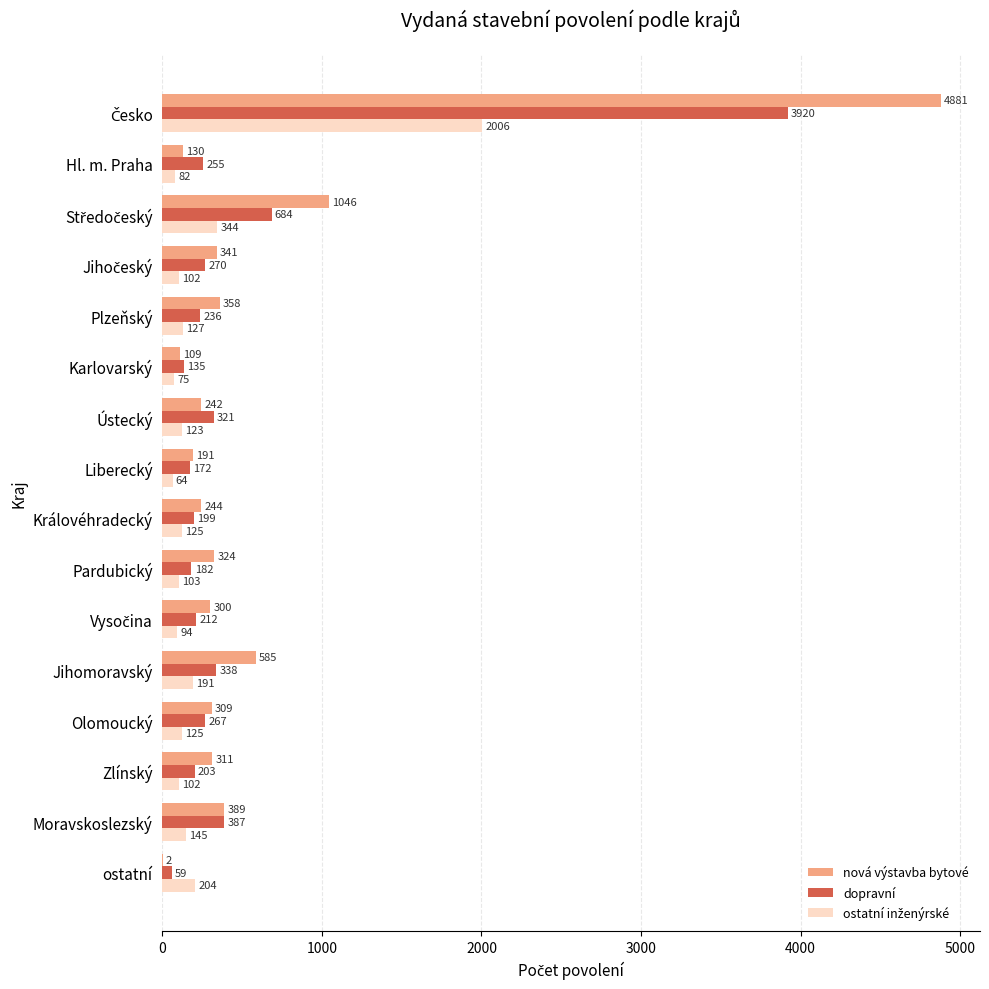

What is the sum of the nová výstavba bytové values at Liberecký and Plzeňský?

549